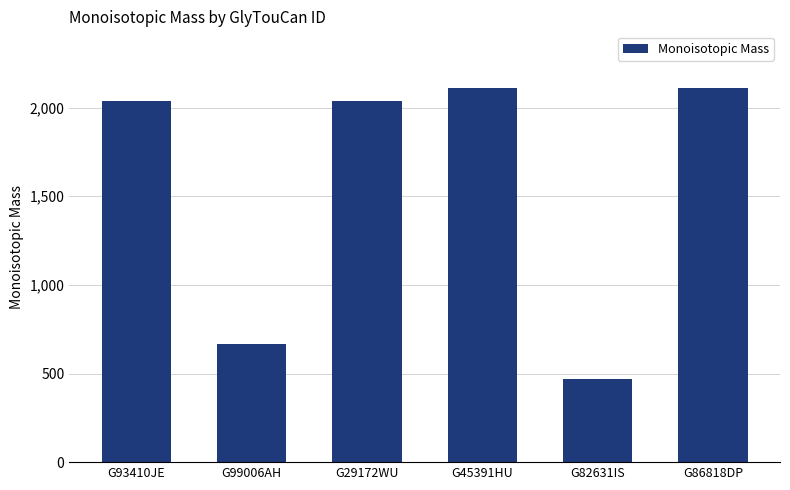

True or false: the data shows 3534.4 at G29172WU.

False